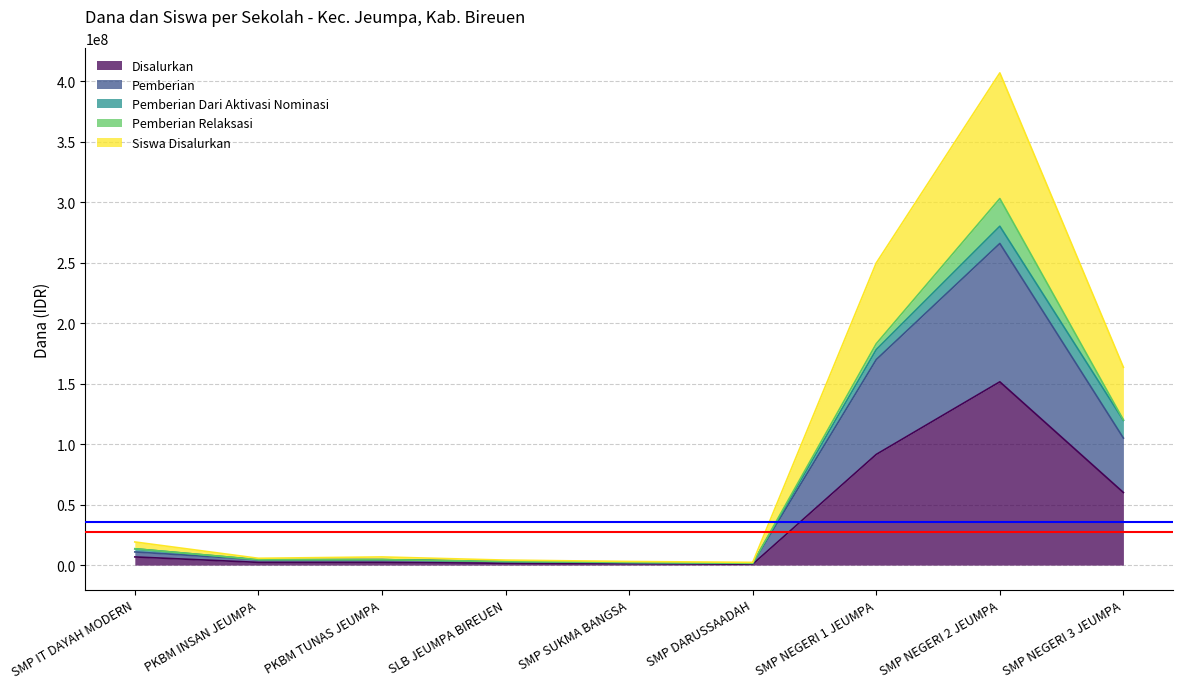

True or false: Siswa Disalurkan and Pemberian cross at least once.

False